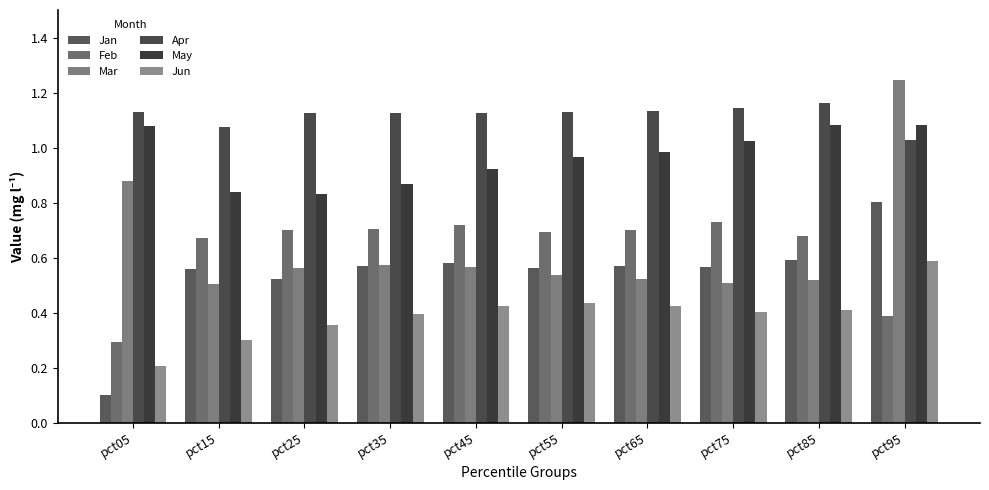

What is the value of the May bar at the 3rd from the left?

0.8